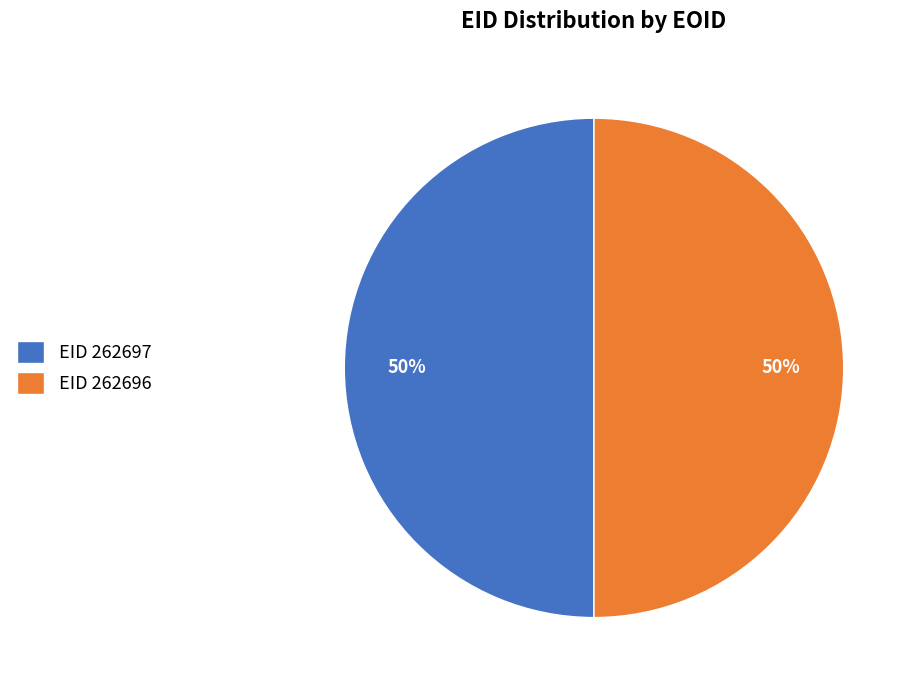

Is it true that EID 262697 is 41% of the pie?

False